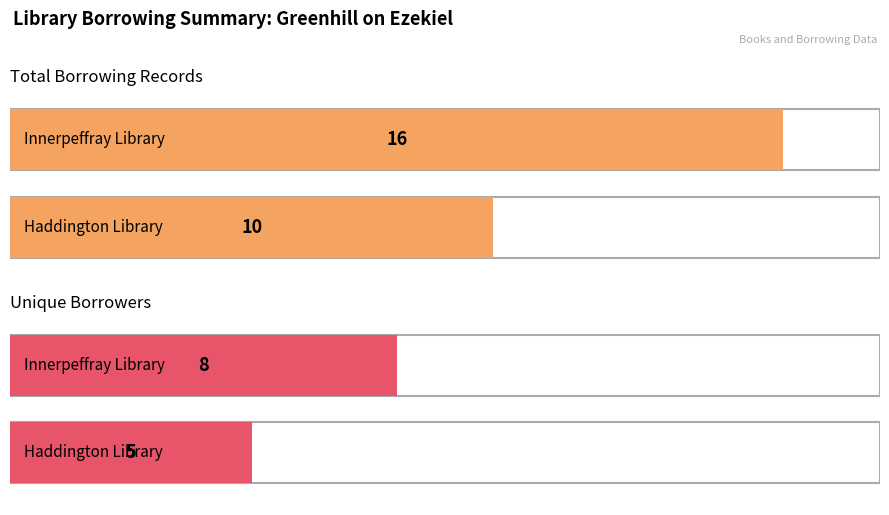

Rank the categories by Borrowings per Library value from highest to lowest.

Innerpeffray Library, Haddington Library